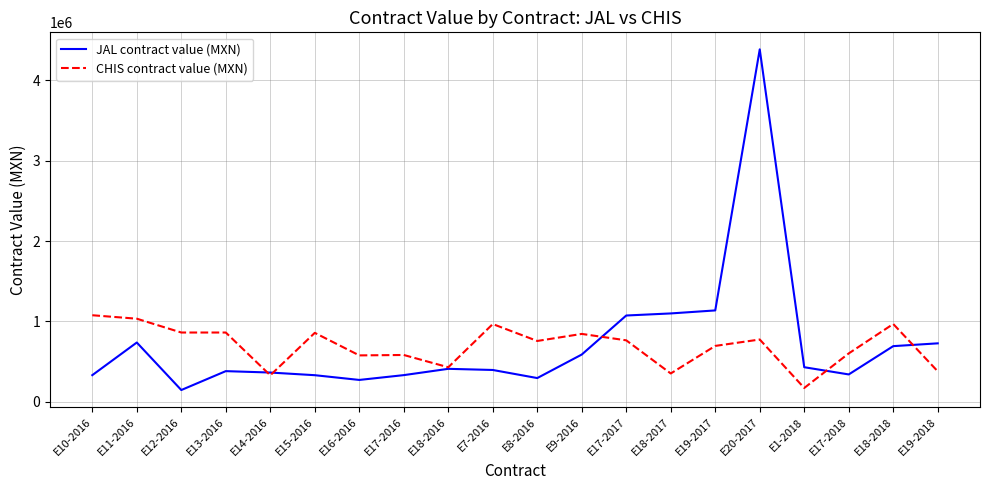

Where does the CHIS contract value (MXN) series first go above 764870?

E10-2016